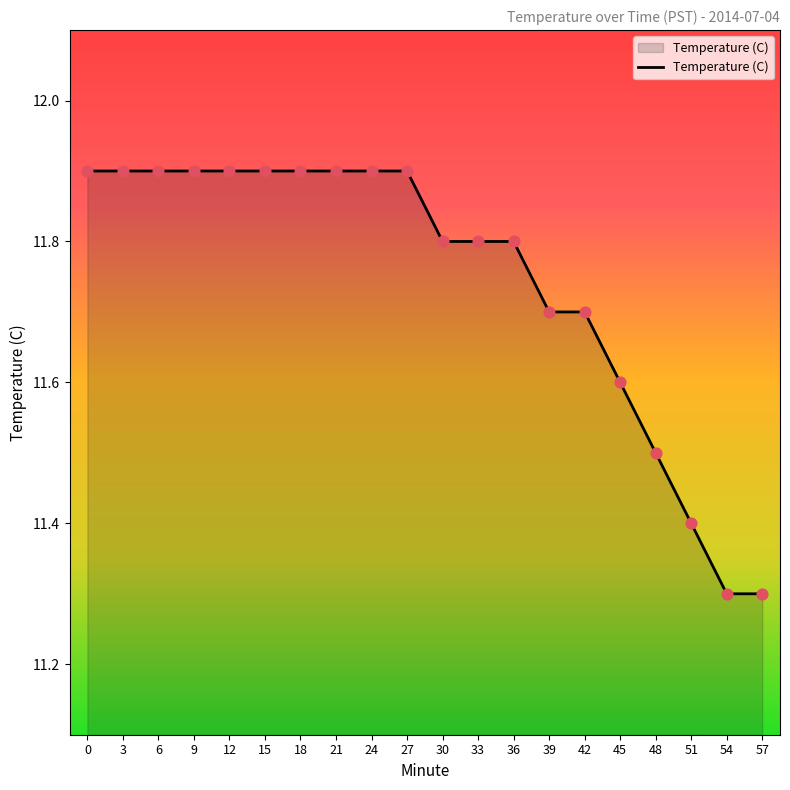

What is the ratio of the value at 18 to the value at 6?

1.0